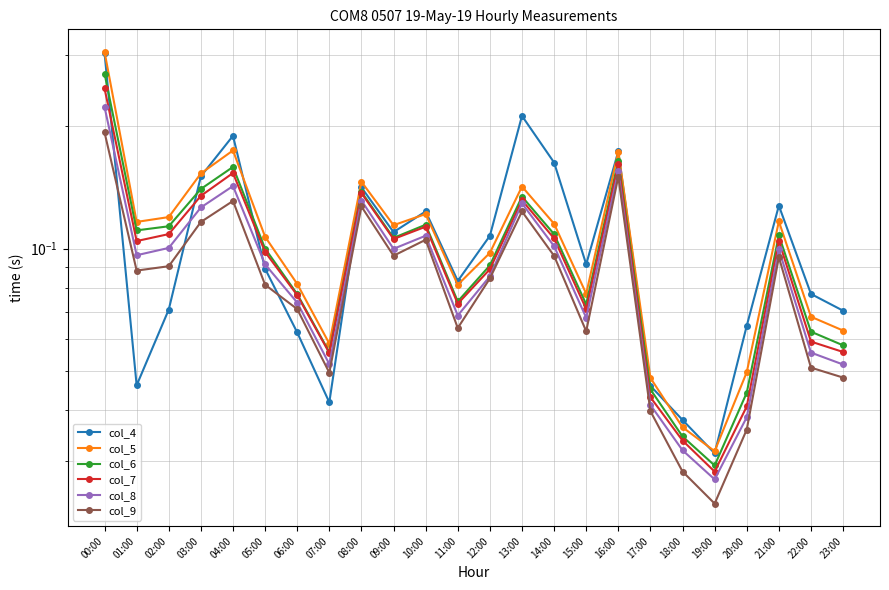

What are all the series names shown in the legend?

col_4, col_5, col_6, col_7, col_8, col_9